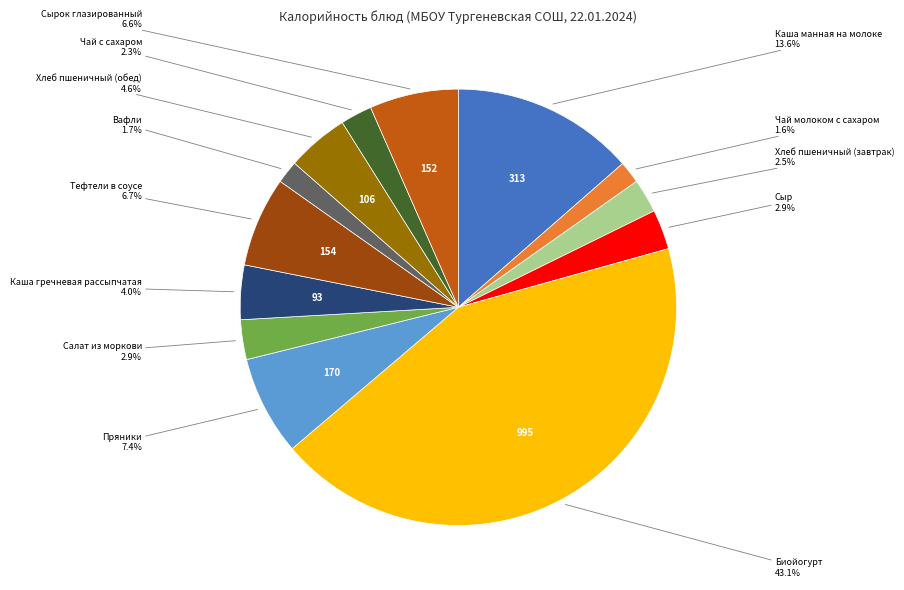

Does any single category account for the majority?

No